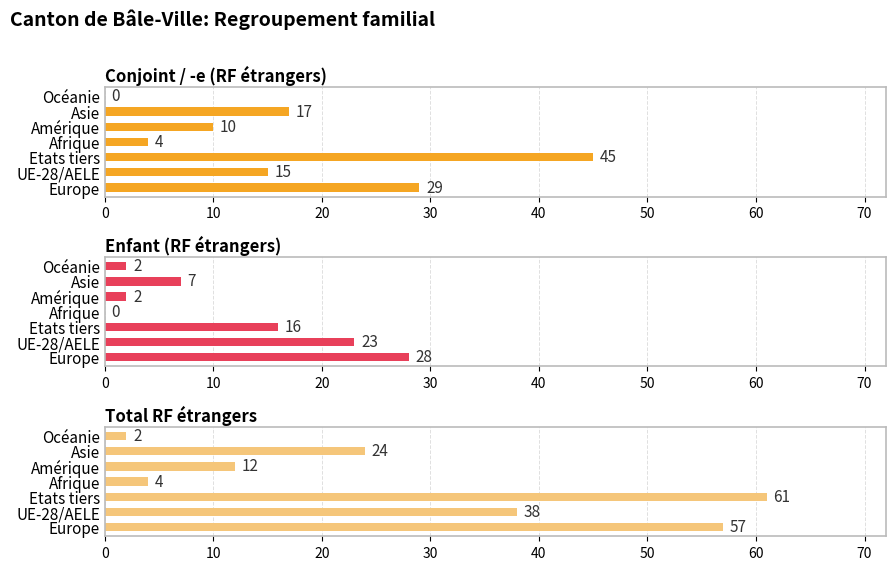

How many values in Enfant (RF étrangers) are above zero?

6